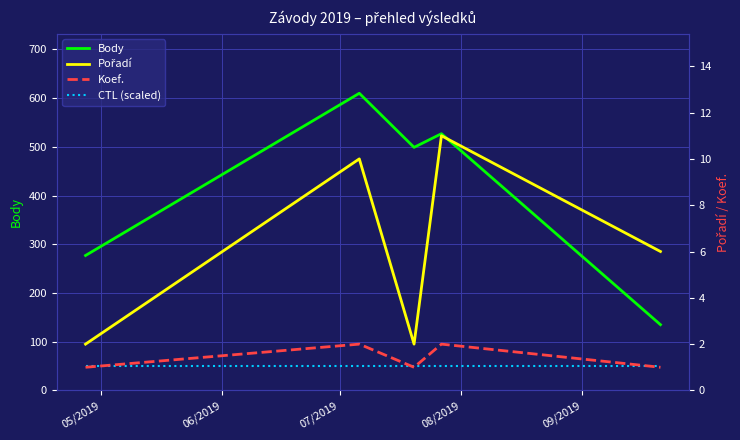

Is the value of CTL (scaled) at 08/2019 greater than the value of Koef. at 06/2019?

Yes